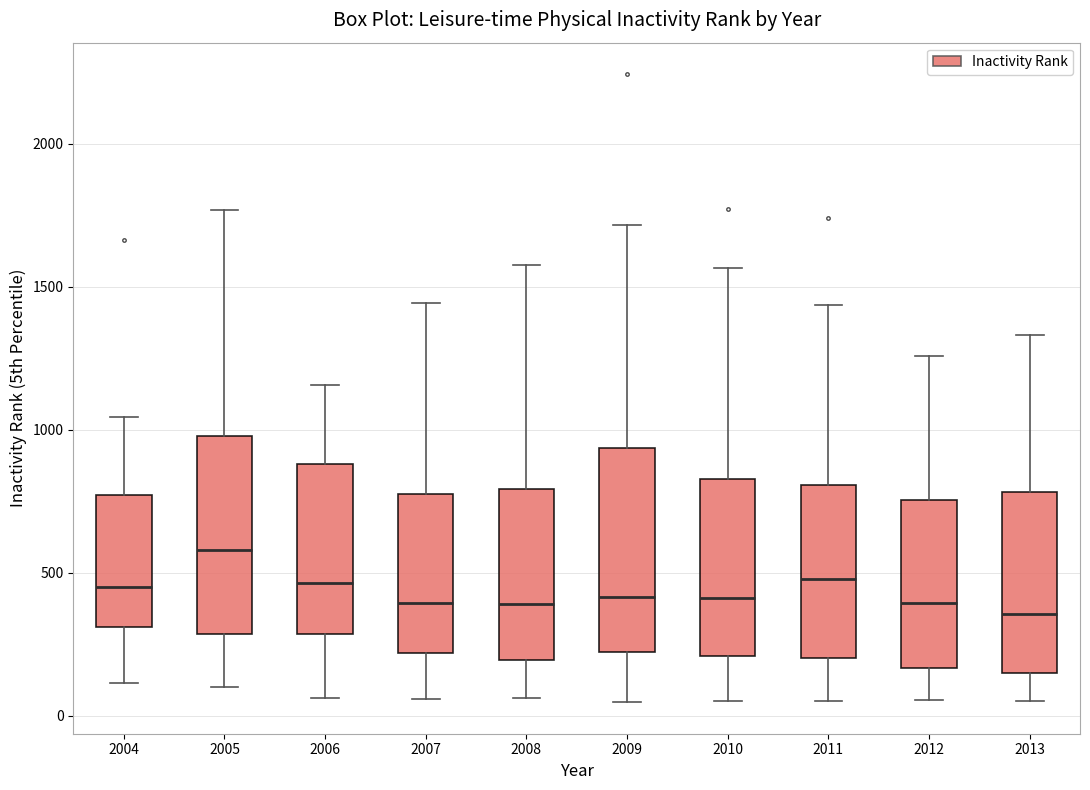

Reading left to right, read every box against the y-axis: the position of its median line, the range the box covers, and the ends of its whiskers. The values are not printed on the chart, so give them approximately, as read against the axis.

2004: median 450, box 300 to 750, whiskers 100 to 1050
2005: median 600, box 300 to 1000, whiskers 100 to 1750
2006: median 450, box 300 to 900, whiskers 50 to 1150
2007: median 400, box 200 to 800, whiskers 50 to 1450
2008: median 400, box 200 to 800, whiskers 50 to 1600
2009: median 400, box 200 to 950, whiskers 50 to 1700
2010: median 400, box 200 to 850, whiskers 50 to 1550
2011: median 500, box 200 to 800, whiskers 50 to 1450
2012: median 400, box 150 to 750, whiskers 50 to 1250
2013: median 350, box 150 to 800, whiskers 50 to 1350